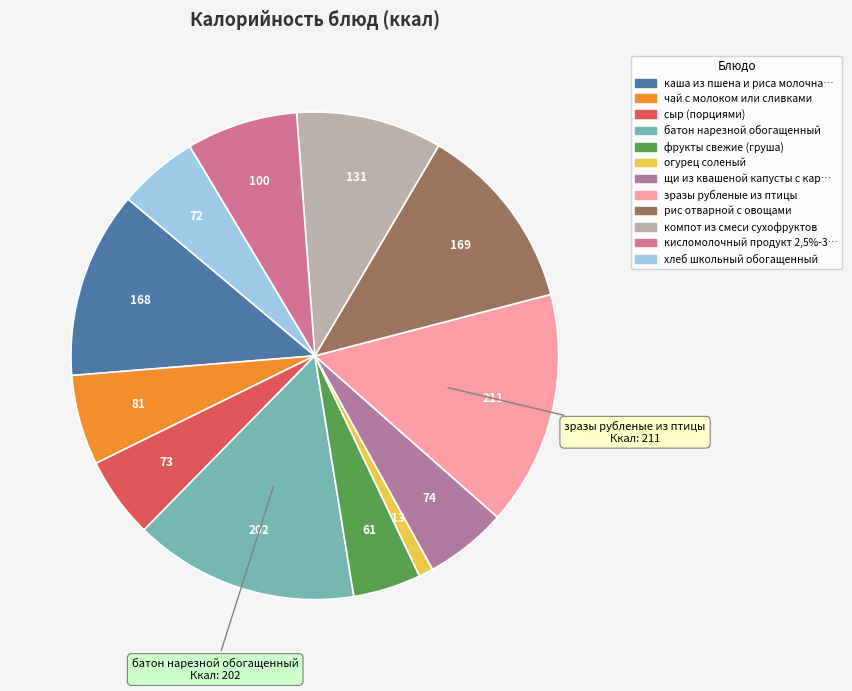

Is there any slice that represents more than half of the pie?

No